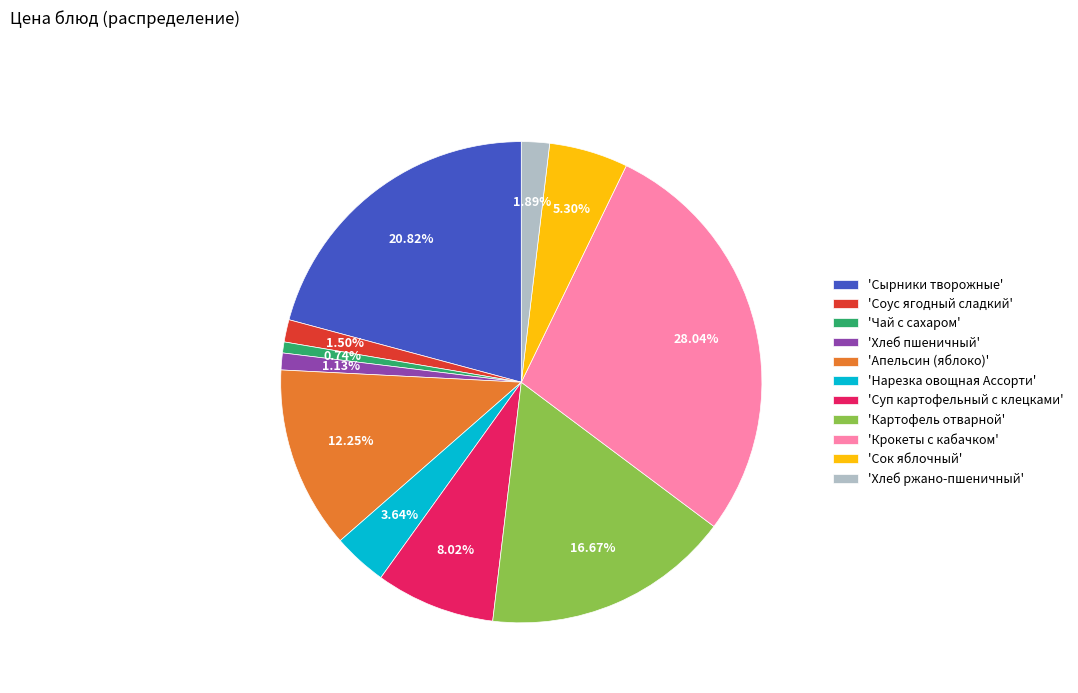

What is the largest slice in the pie chart?

'Крокеты с кабачком'